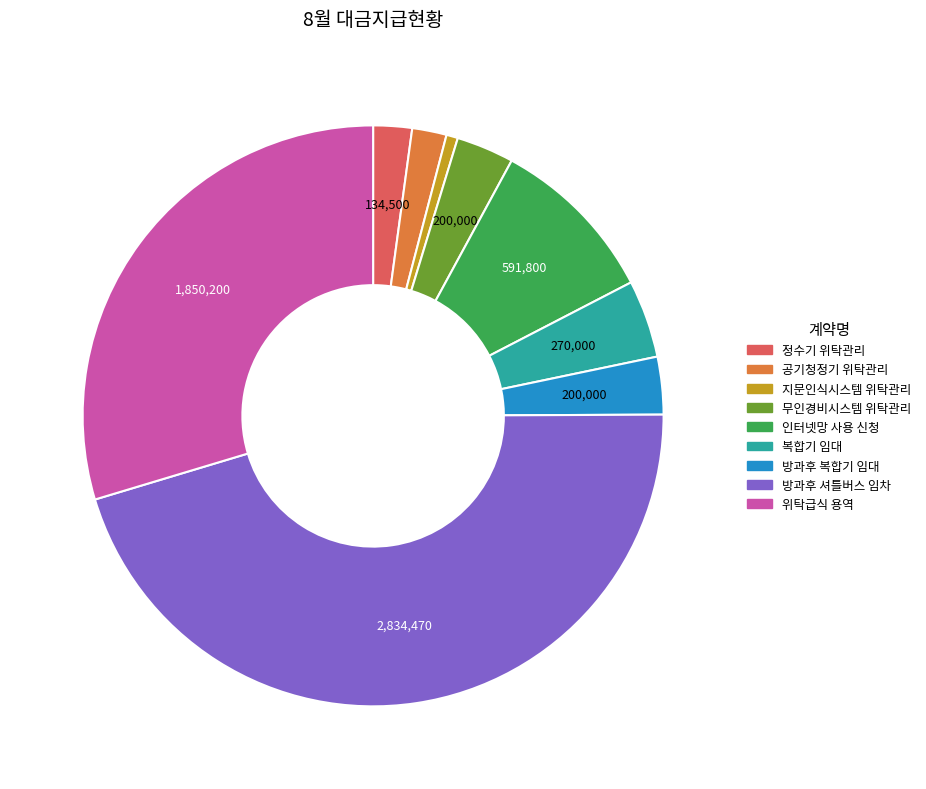

How many slices are in this pie chart?

9